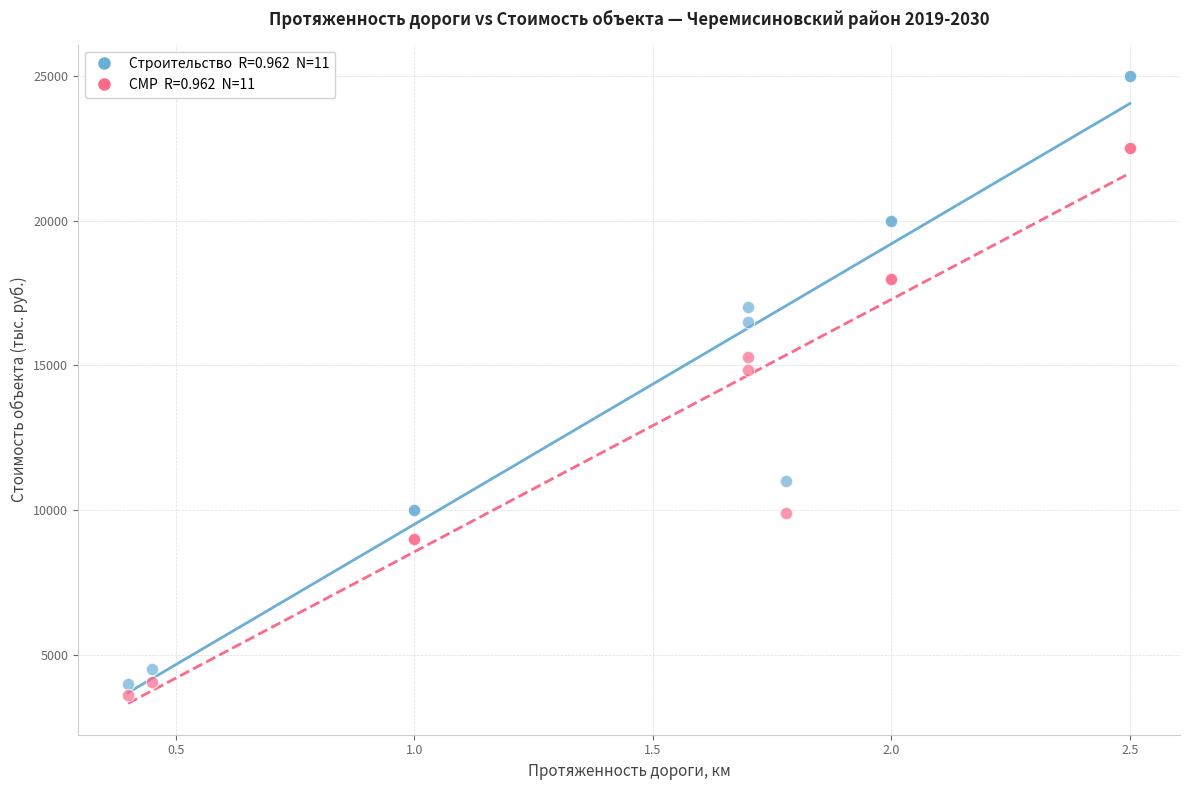

Across all series, what Y value is closest to 14300?

14850